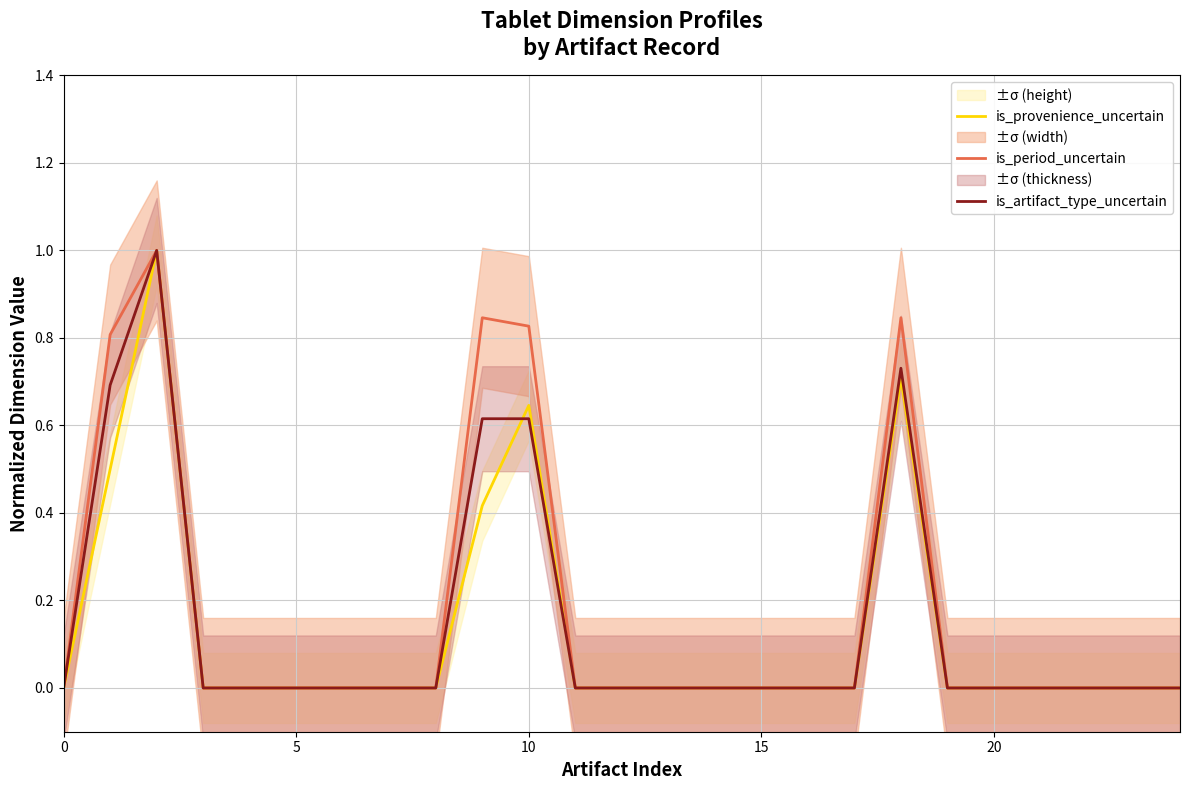

Which series changed the most between 8 and 23?

is_provenience_uncertain